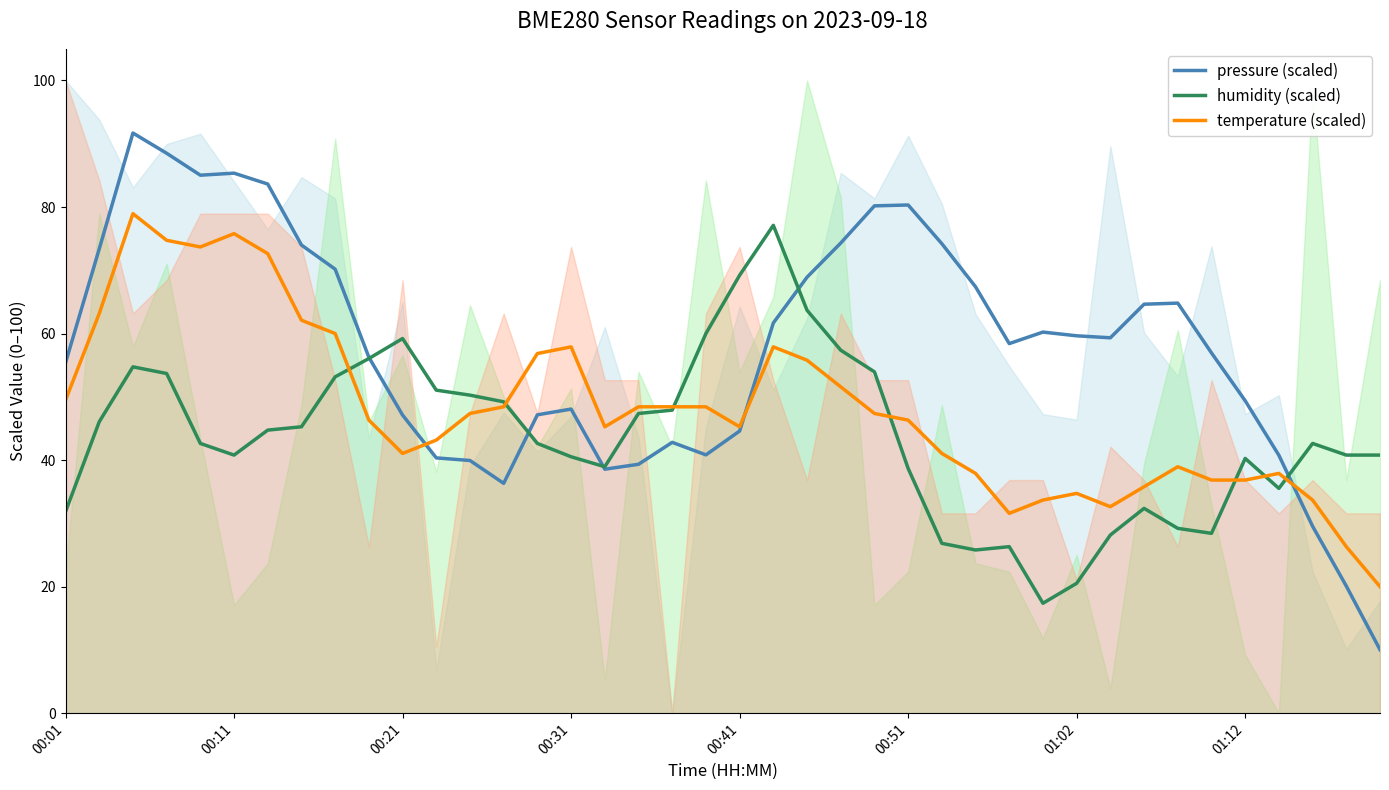

What is the highest value of the pressure (scaled) series?

91.7